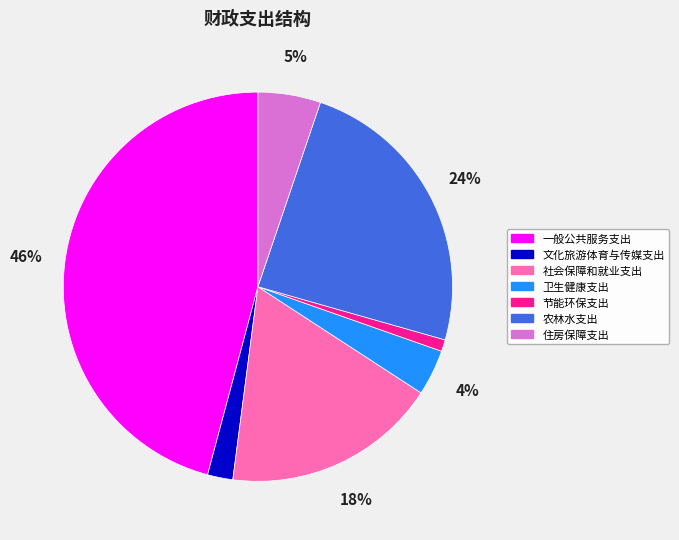

Combined, do 住房保障支出 and 一般公共服务支出 account for over 50%?

Yes